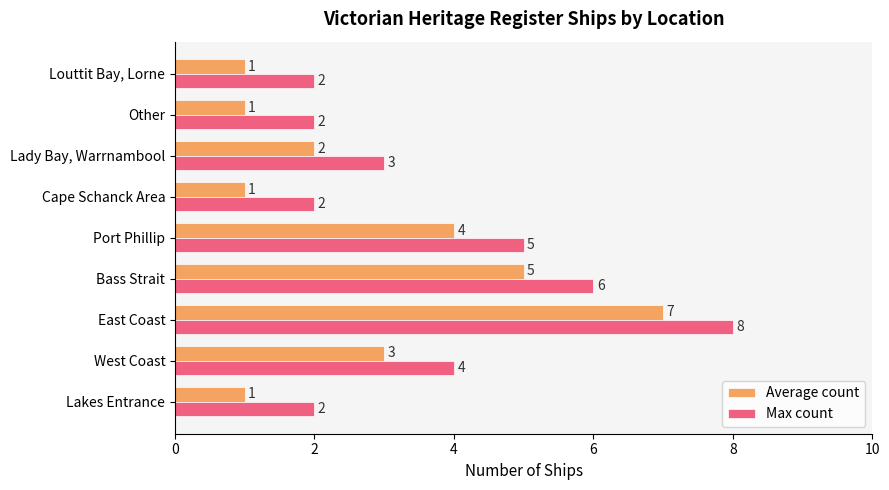

What is the sum of the Max count values at Lady Bay, Warrnambool and Louttit Bay, Lorne?

5